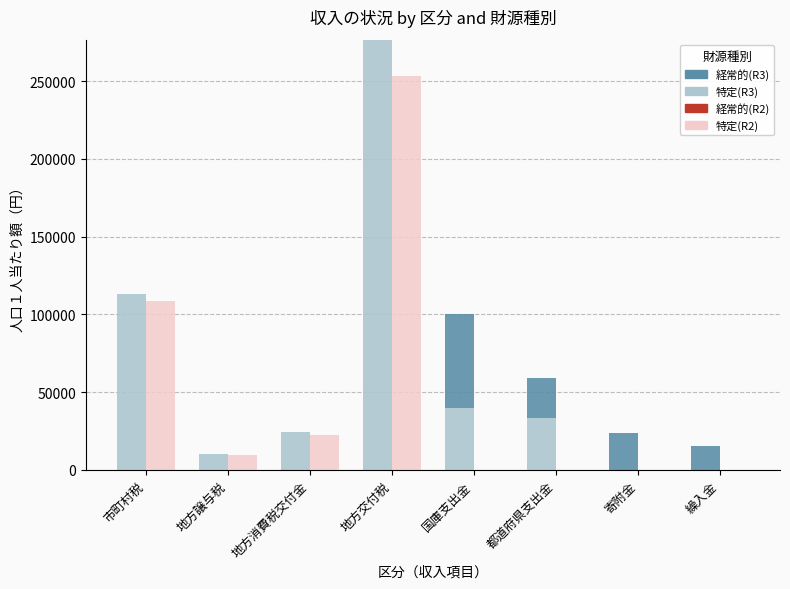

What is the difference between the 経常的一般財源等(R3) values at 繰入金 and 市町村税?

113092